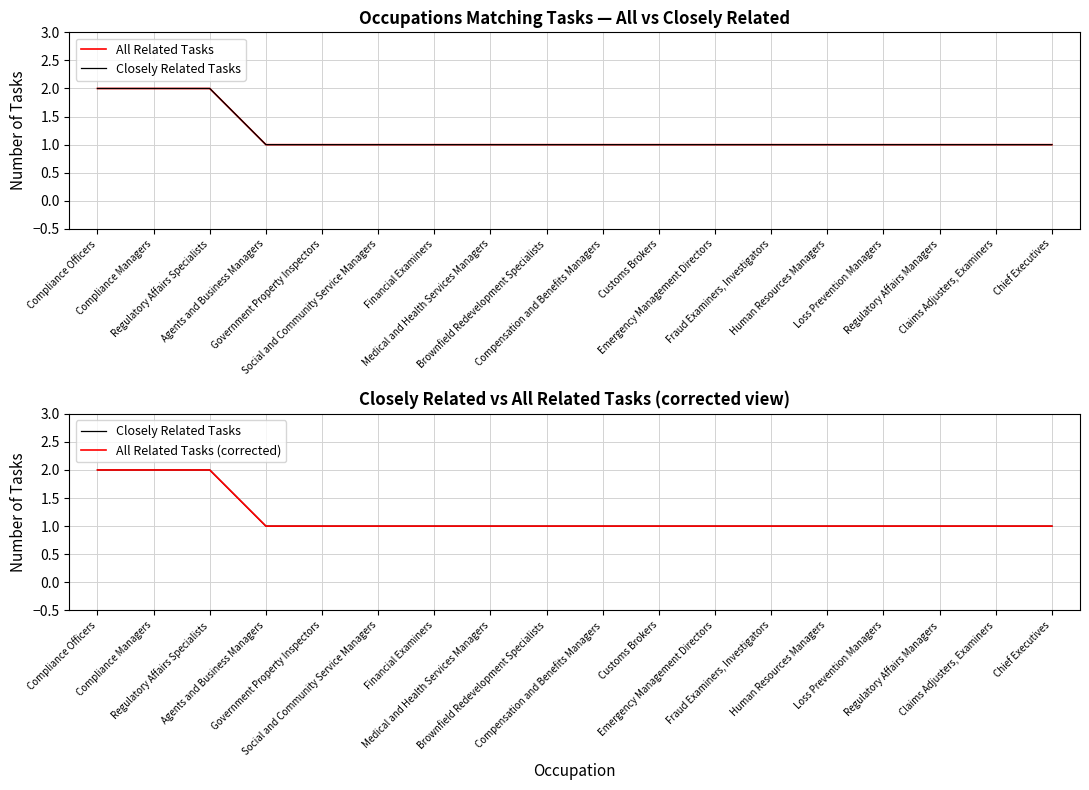

True or false: Closely Related Tasks and All Related Tasks cross at least once.

False